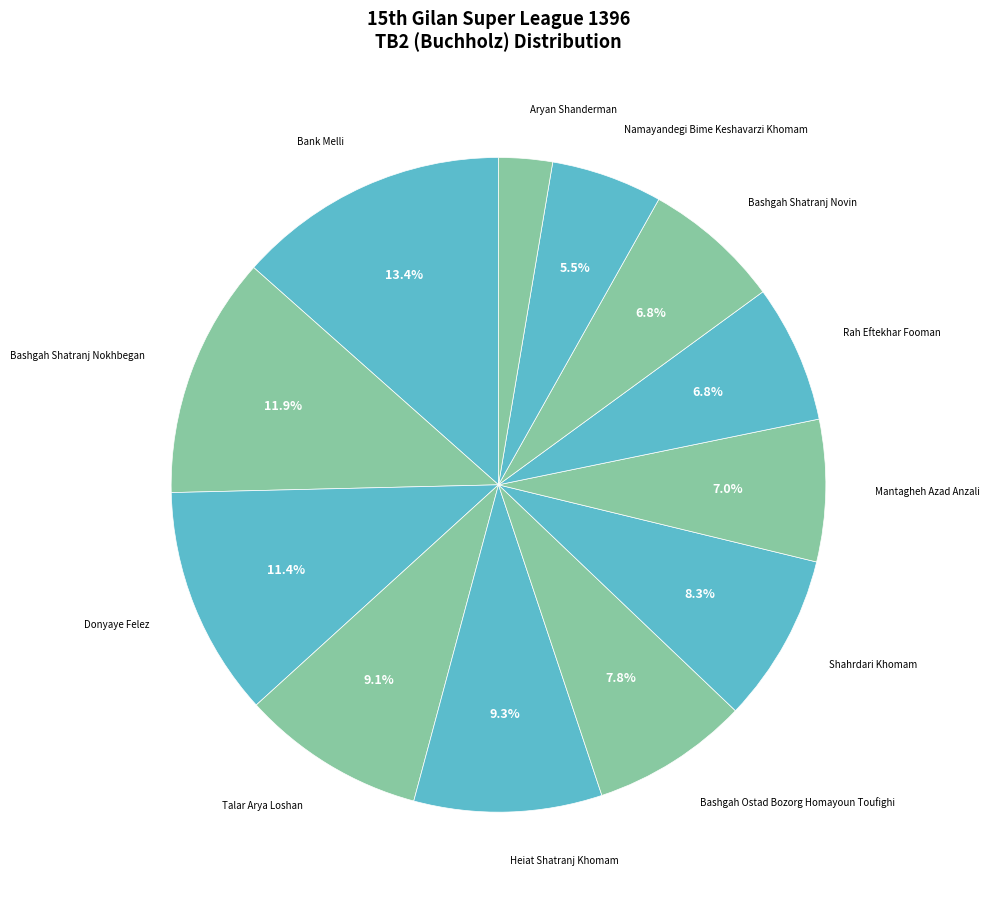

Is there any slice that represents more than half of the pie?

No